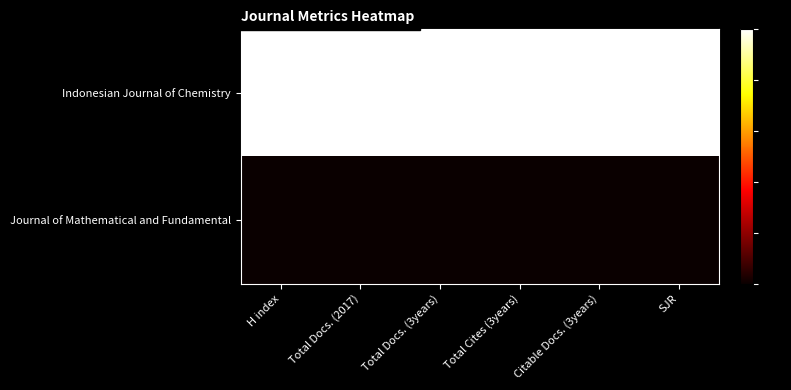

Between Total Docs. (2017) and Total Docs. (3years), which is larger?

Total Docs. (3years)